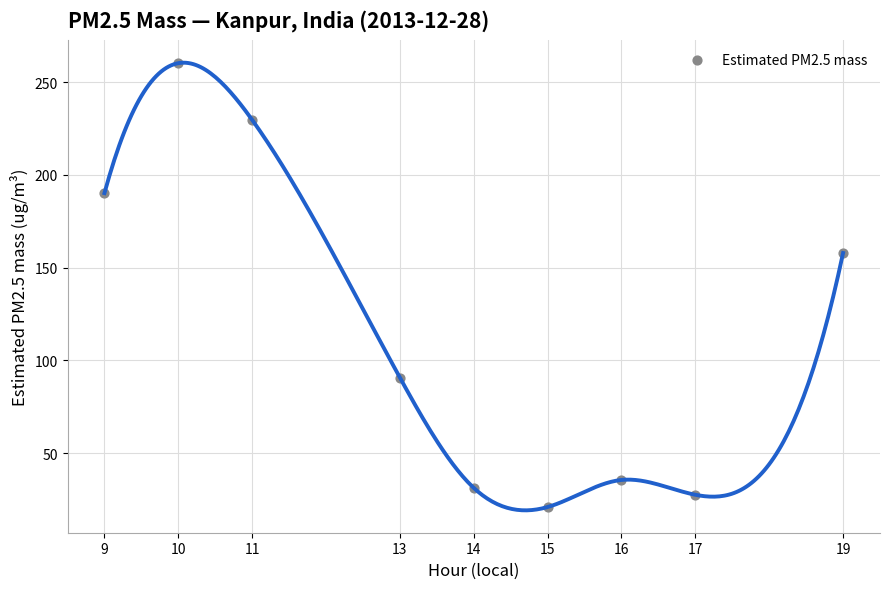

What is the average X value?

13.8